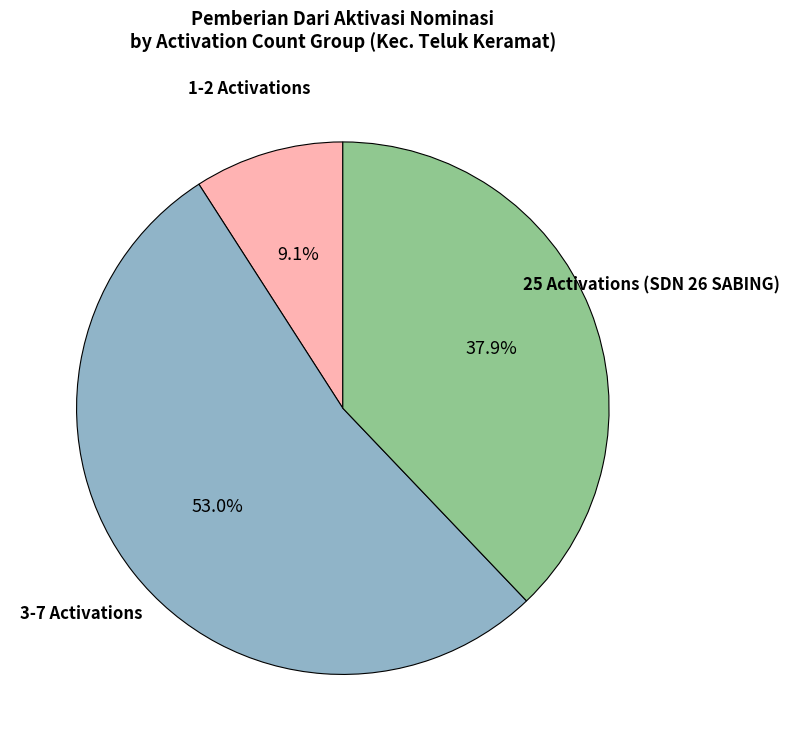

Does any single category account for the majority?

Yes